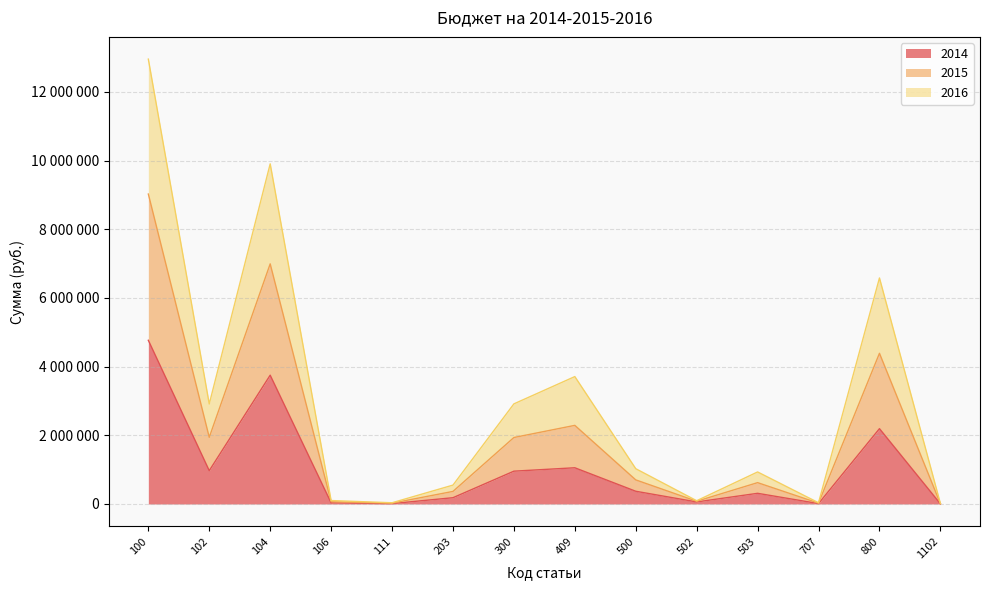

What is the maximum value shown in the chart?

12956800